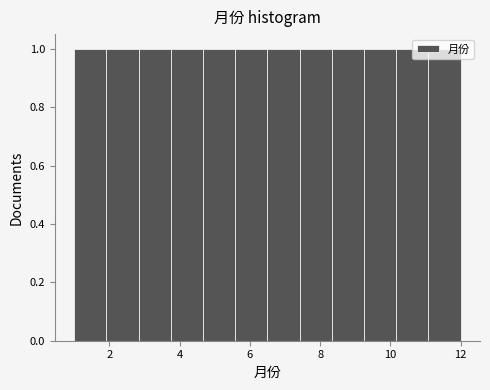

What is the height of the bar covering 9.2 to 10.2 on the x-axis? Neither the bar edges nor the heights are printed on the chart, so give them approximately, as read against the axes.

1